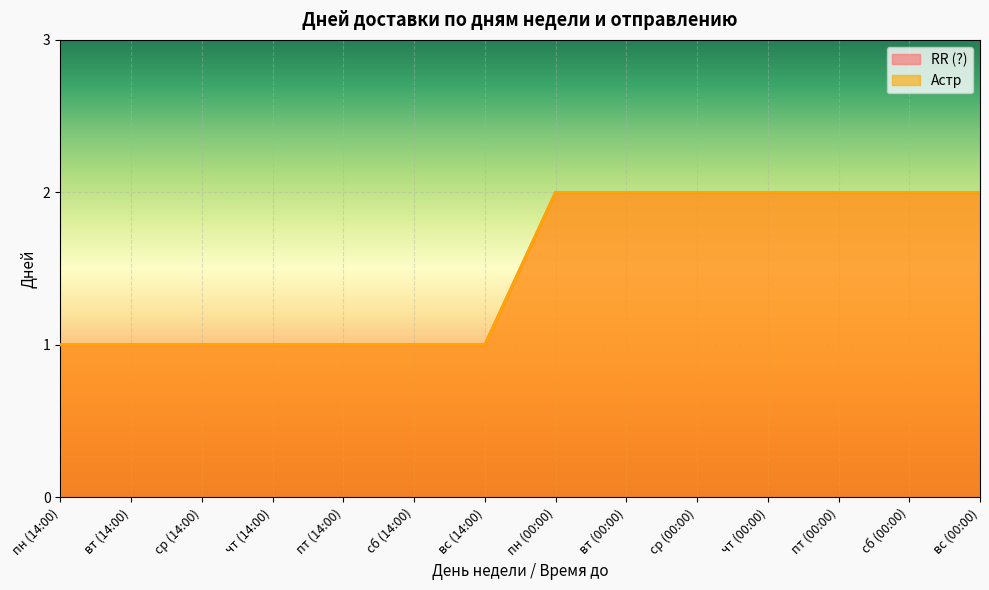

Does the chart display data point markers on the line(s)?

No